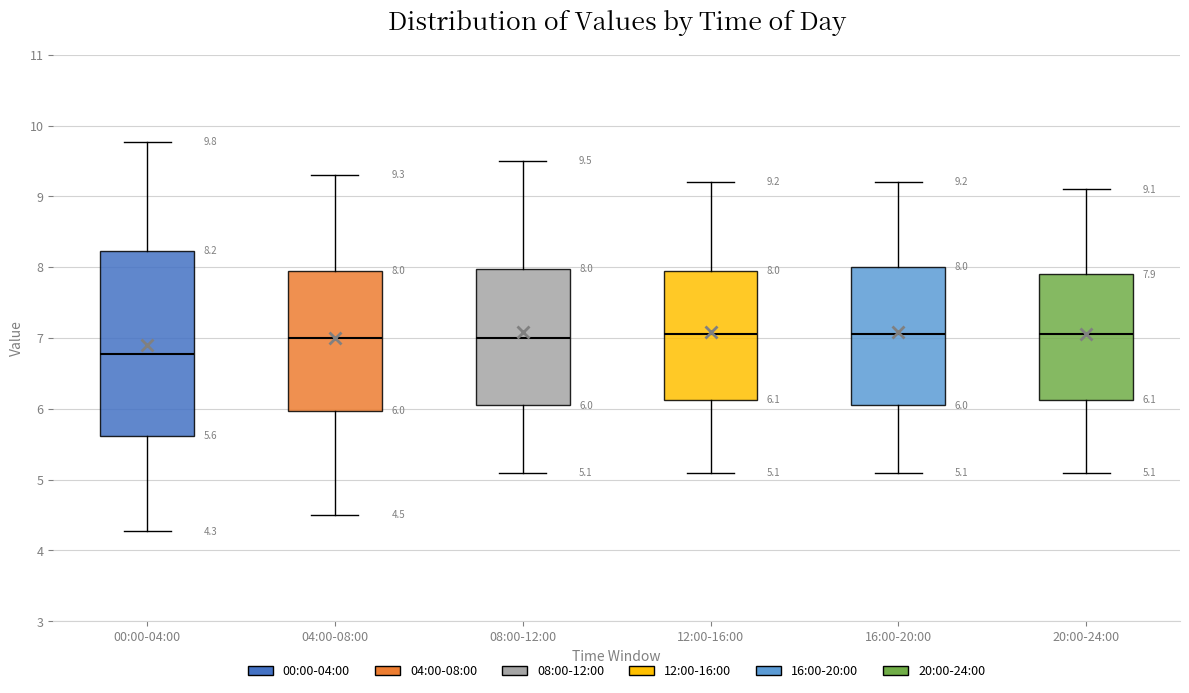

Which box has the lowest median line?

00:00-04:00